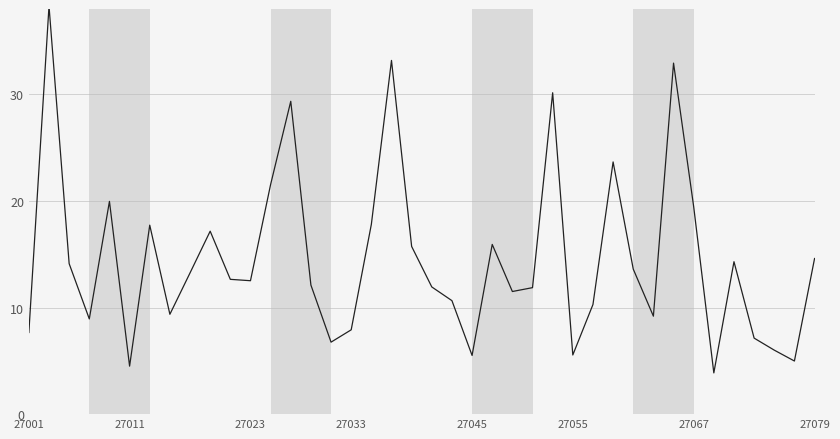

What is the minimum value shown in the chart?

3.9